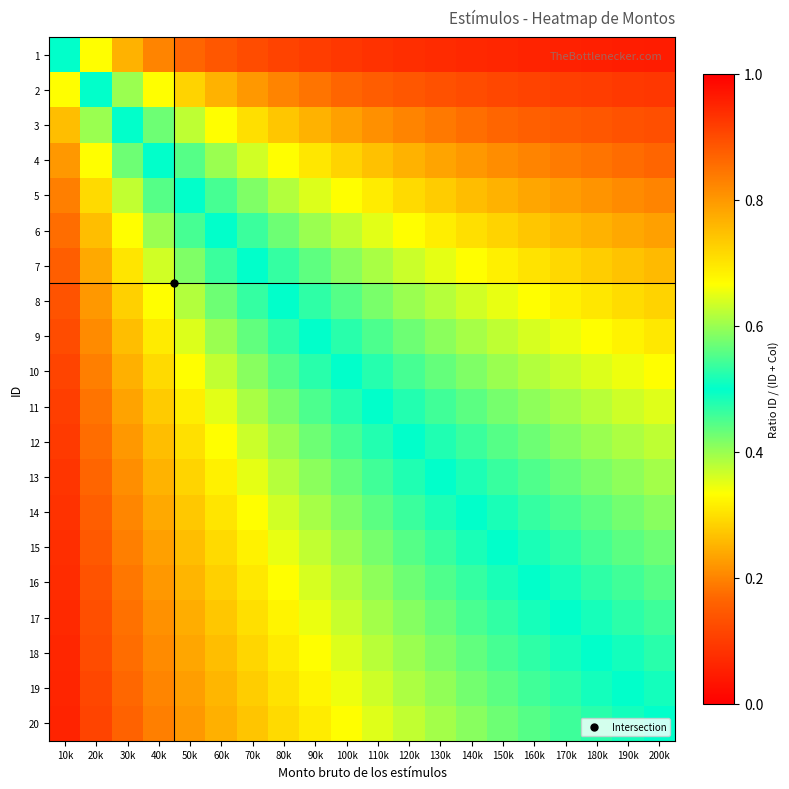

What is the total value across all series at 120k?

8.5